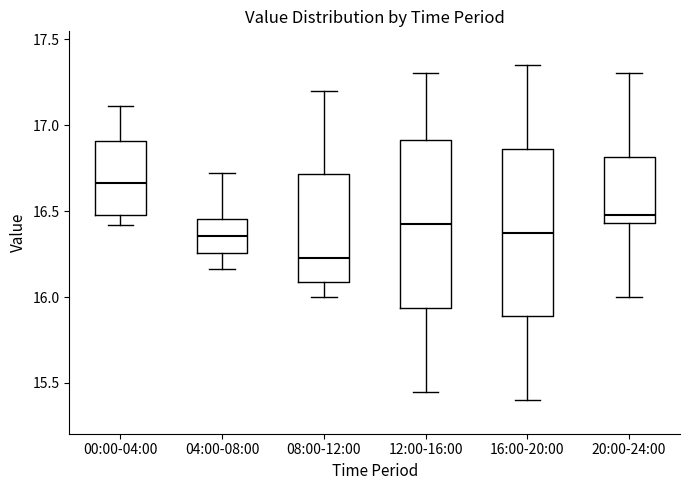

Reading left to right, transcribe this box plot: for each box, give where its median line is, the range the box spans, and where its two whiskers end, as read against the y-axis. The values are not printed on the chart, so give them approximately, as read against the axis.

00:00-04:00: median 16.65, box 16.50 to 16.90, whiskers 16.40 to 17.10
04:00-08:00: median 16.35, box 16.25 to 16.45, whiskers 16.15 to 16.70
08:00-12:00: median 16.25, box 16.10 to 16.70, whiskers 16.00 to 17.20
12:00-16:00: median 16.45, box 15.95 to 16.90, whiskers 15.45 to 17.30
16:00-20:00: median 16.40, box 15.90 to 16.85, whiskers 15.40 to 17.35
20:00-24:00: median 16.50, box 16.45 to 16.80, whiskers 16.00 to 17.30